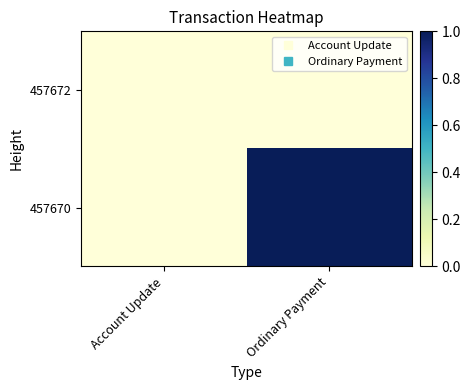

At how many categories does at least one series exceed 0?

1